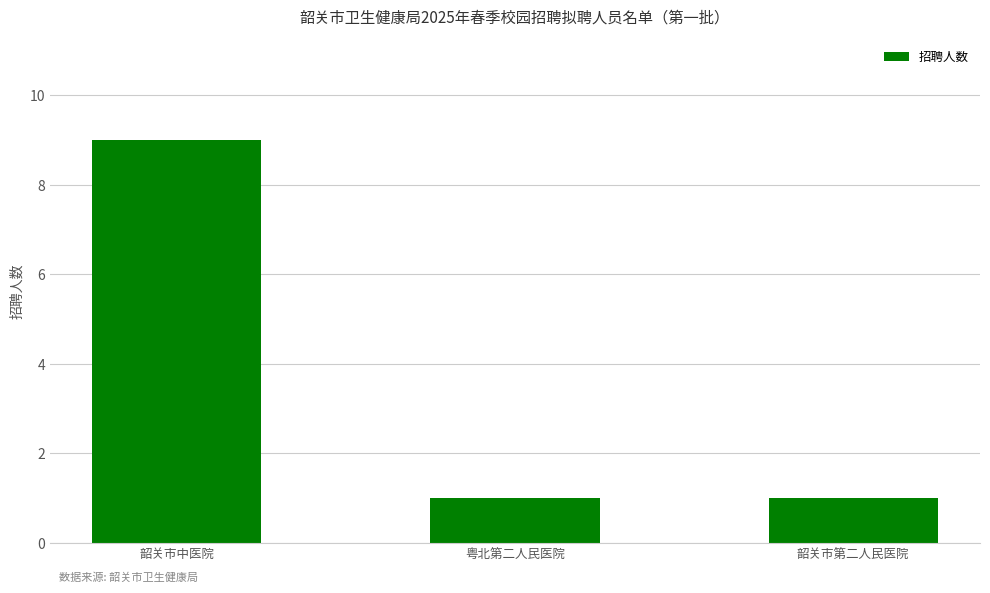

The chart shows a value of 1 at 粤北第二人民医院. True or false?

True